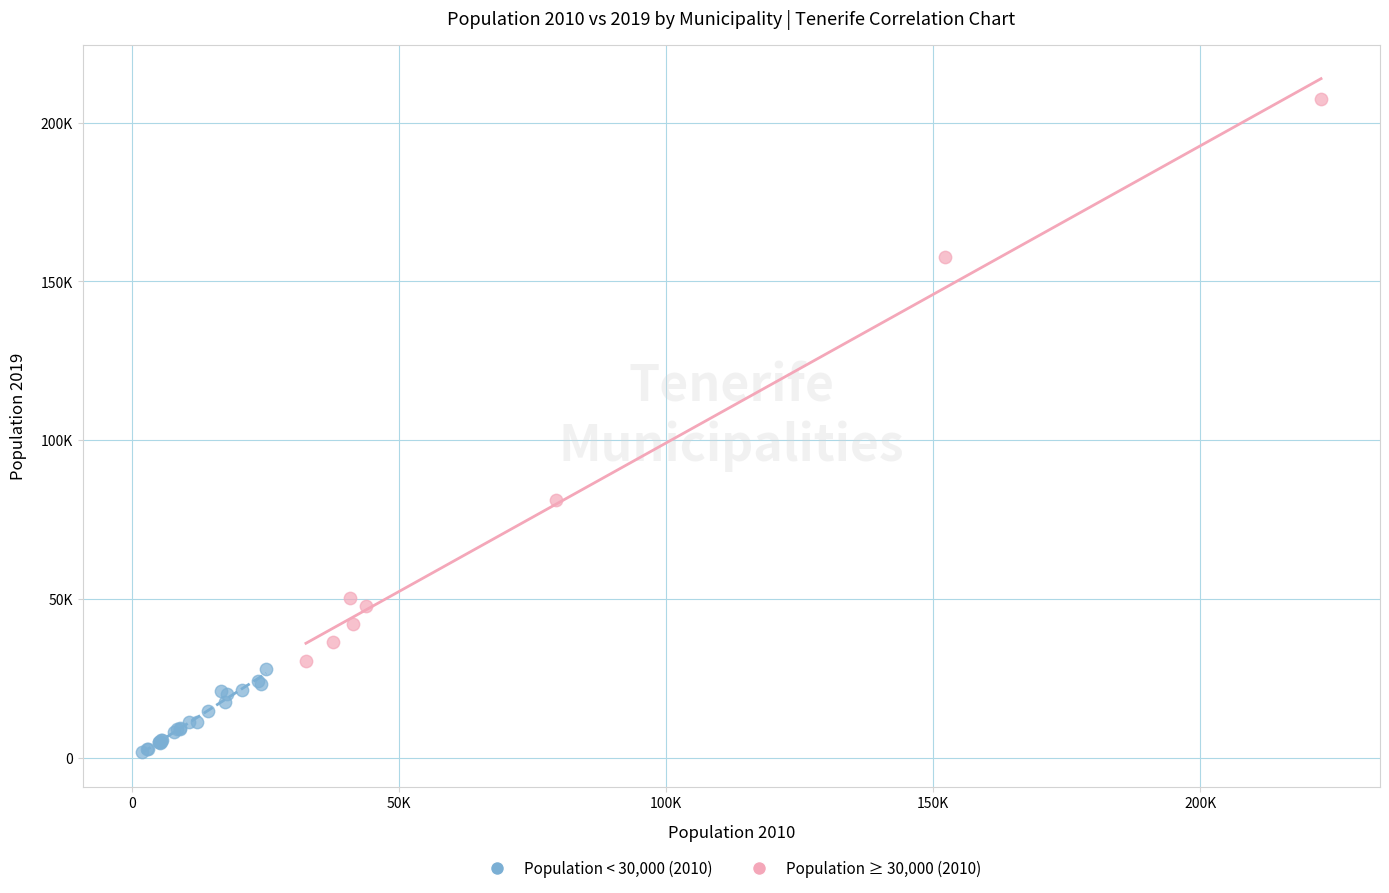

What are all the series names shown in the legend?

Population < 30,000 (2010), Population ≥ 30,000 (2010)